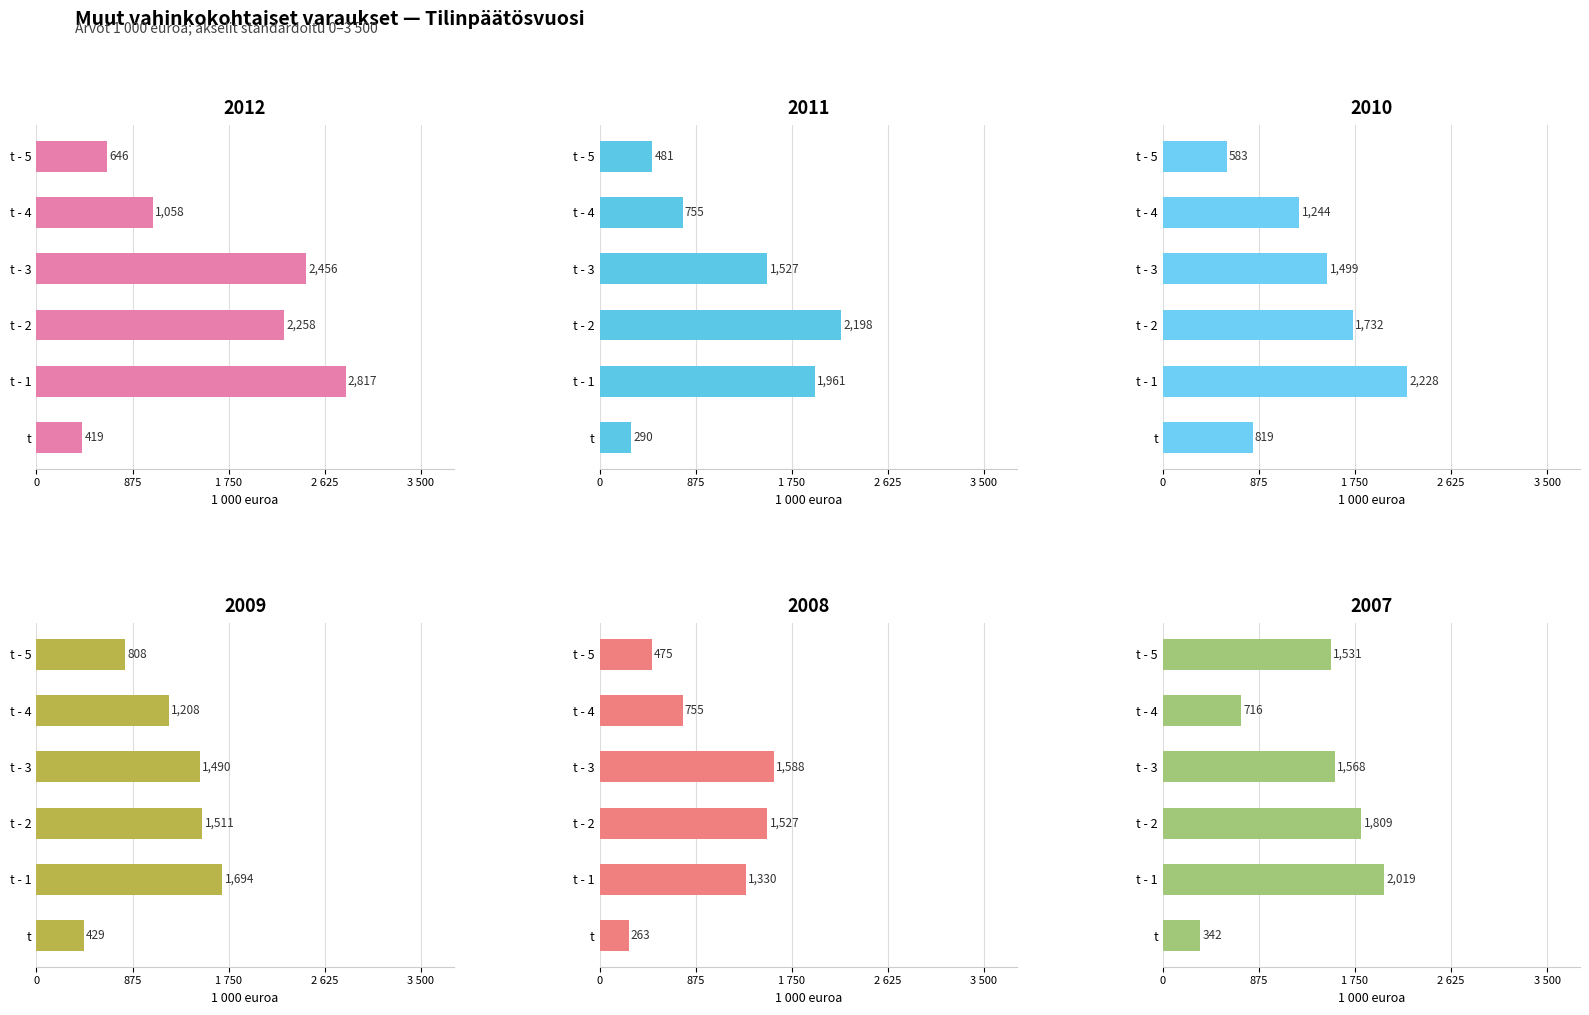

At which category is the sum across all series the highest?

t - 1